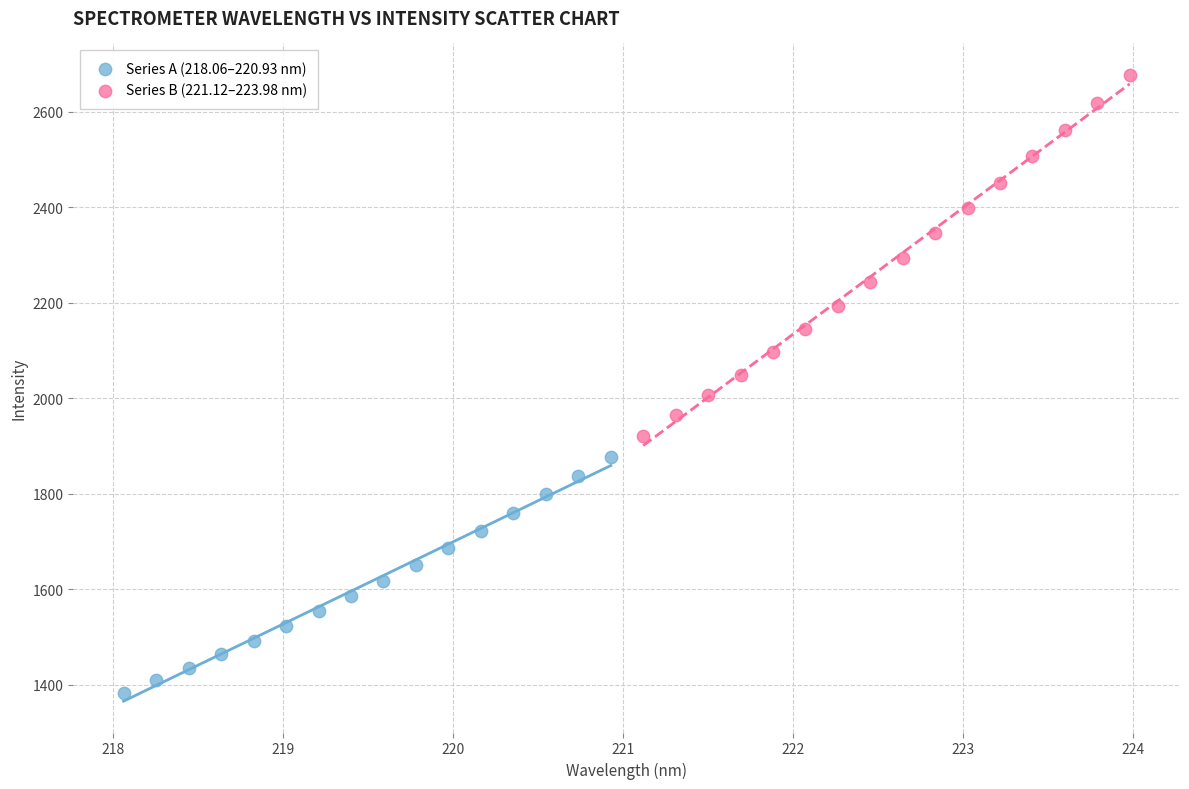

Which series reaches the maximum Y coordinate?

Series B (221.12–223.98 nm)